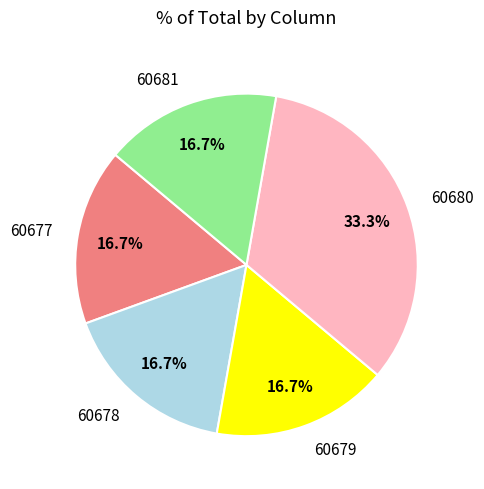

Is it true that 60681 is 17% of the pie?

True